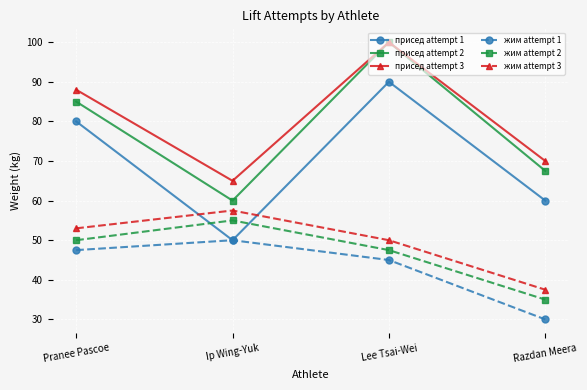

True or false: присед attempt 2 and присед attempt 1 intersect in this chart.

False